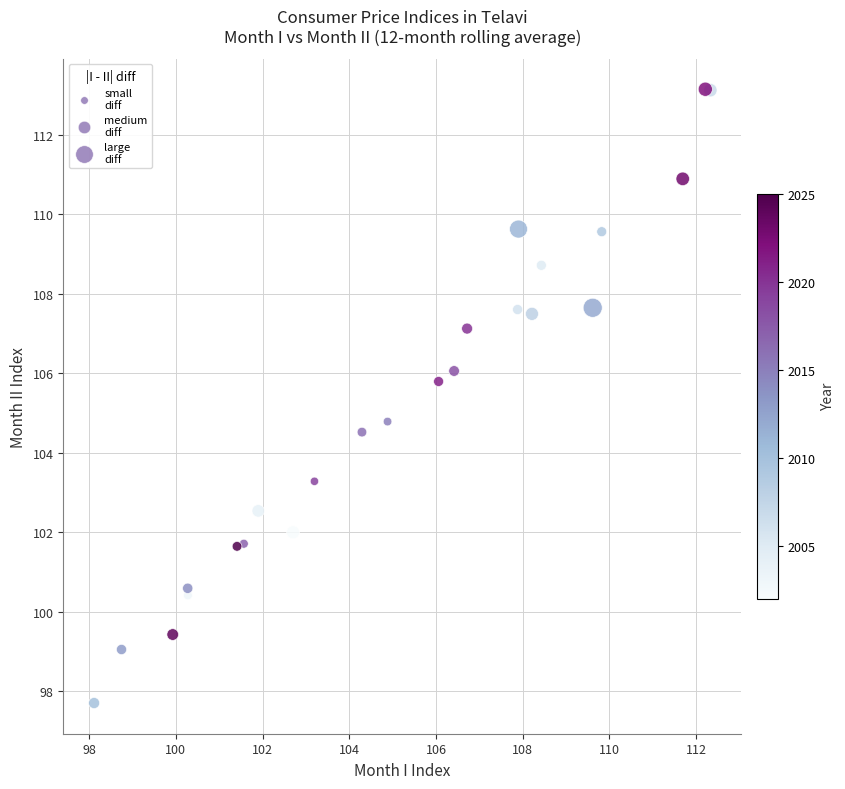

What Y value in the scatter plot is closest to 105?

104.8